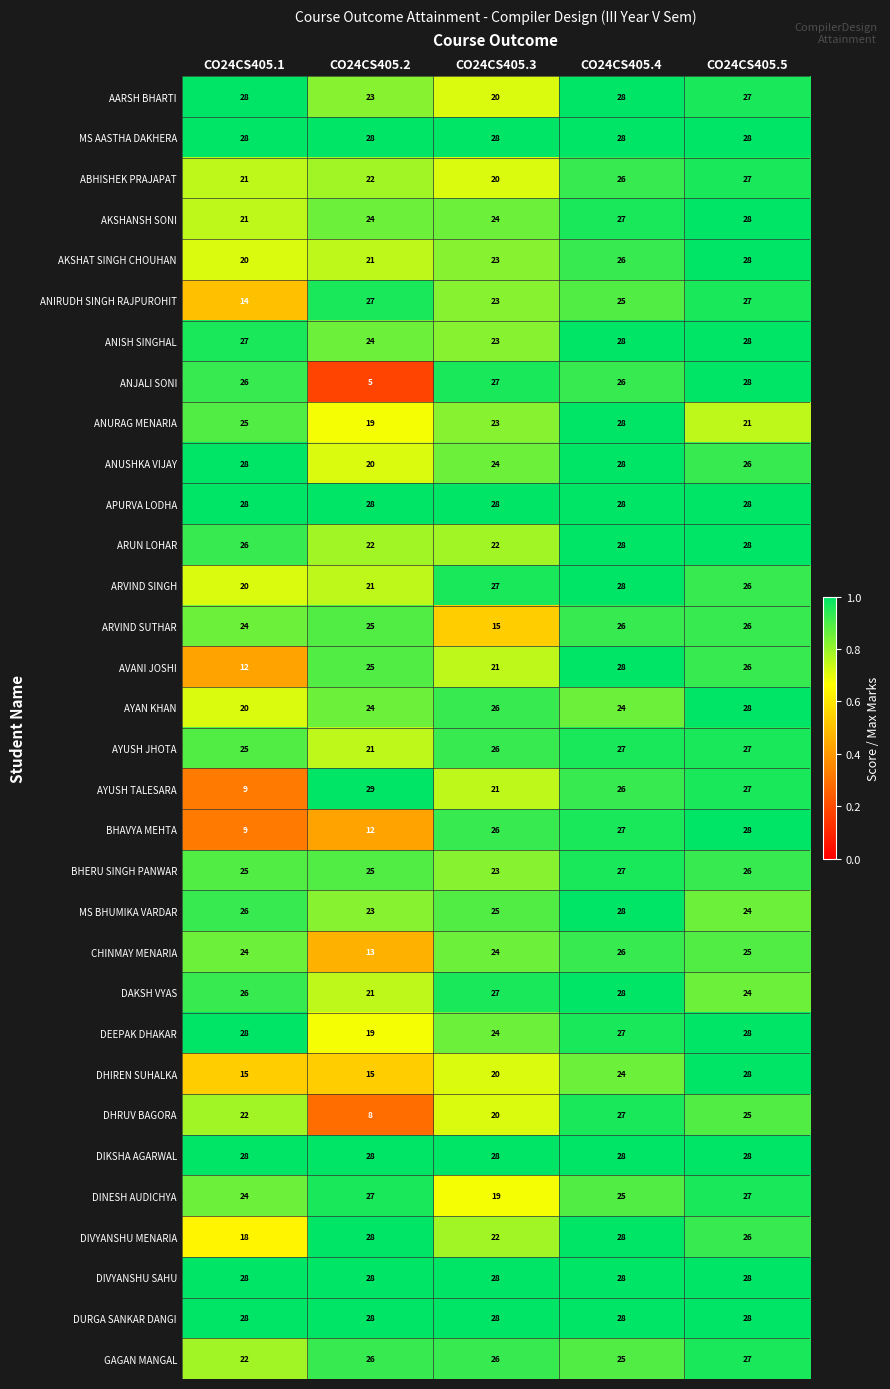

How many data points does each series have?

5